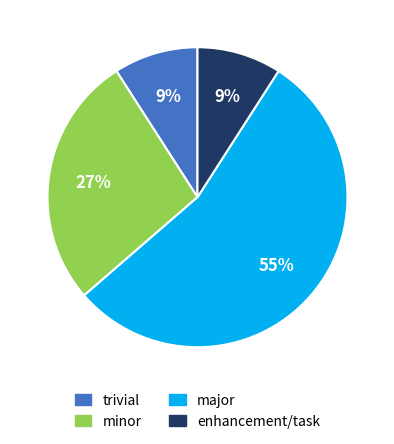

How many segments does this pie chart have?

4